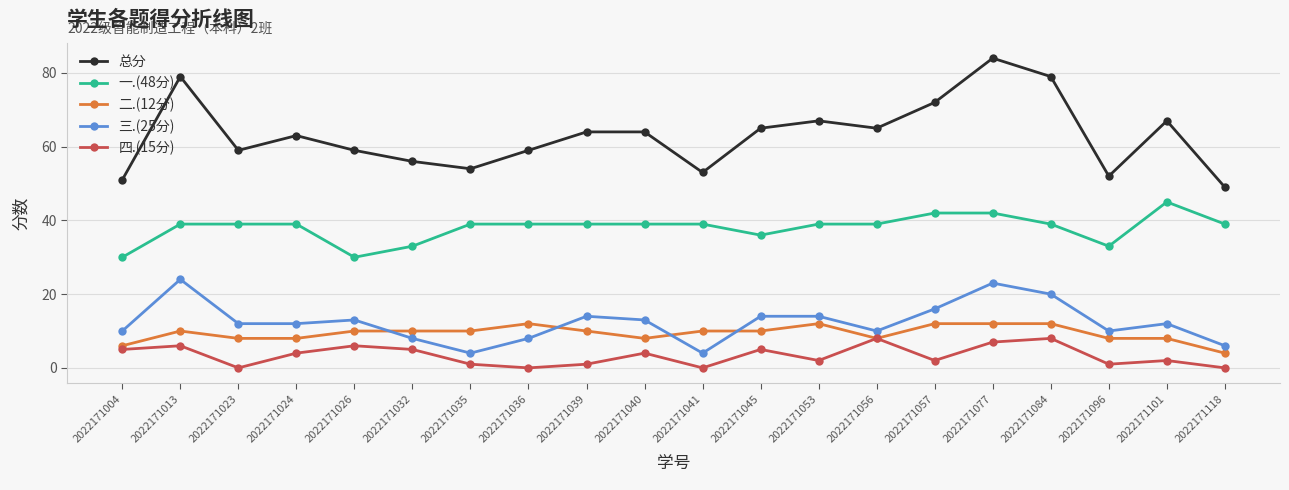

How many 二.(12分) values are between 8 and 12?

18